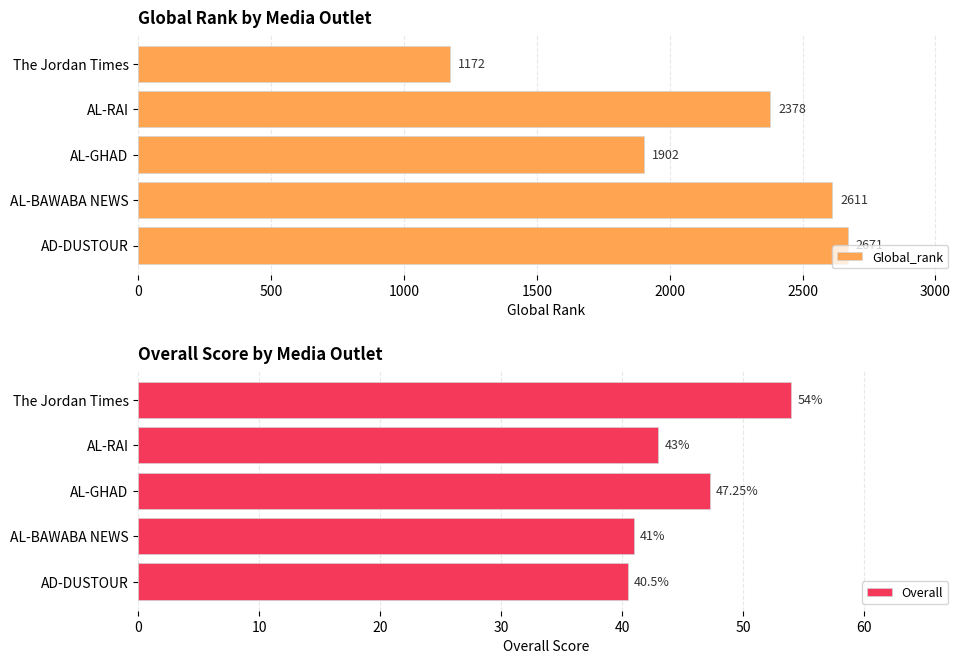

Rank the series by their maximum value, from lowest to highest.

Overall, Global_rank